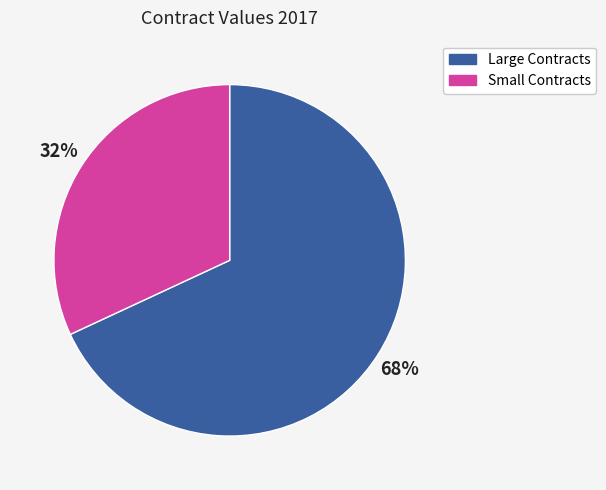

To the nearest percent, what is the difference between the largest and smallest slice percentages?

36%